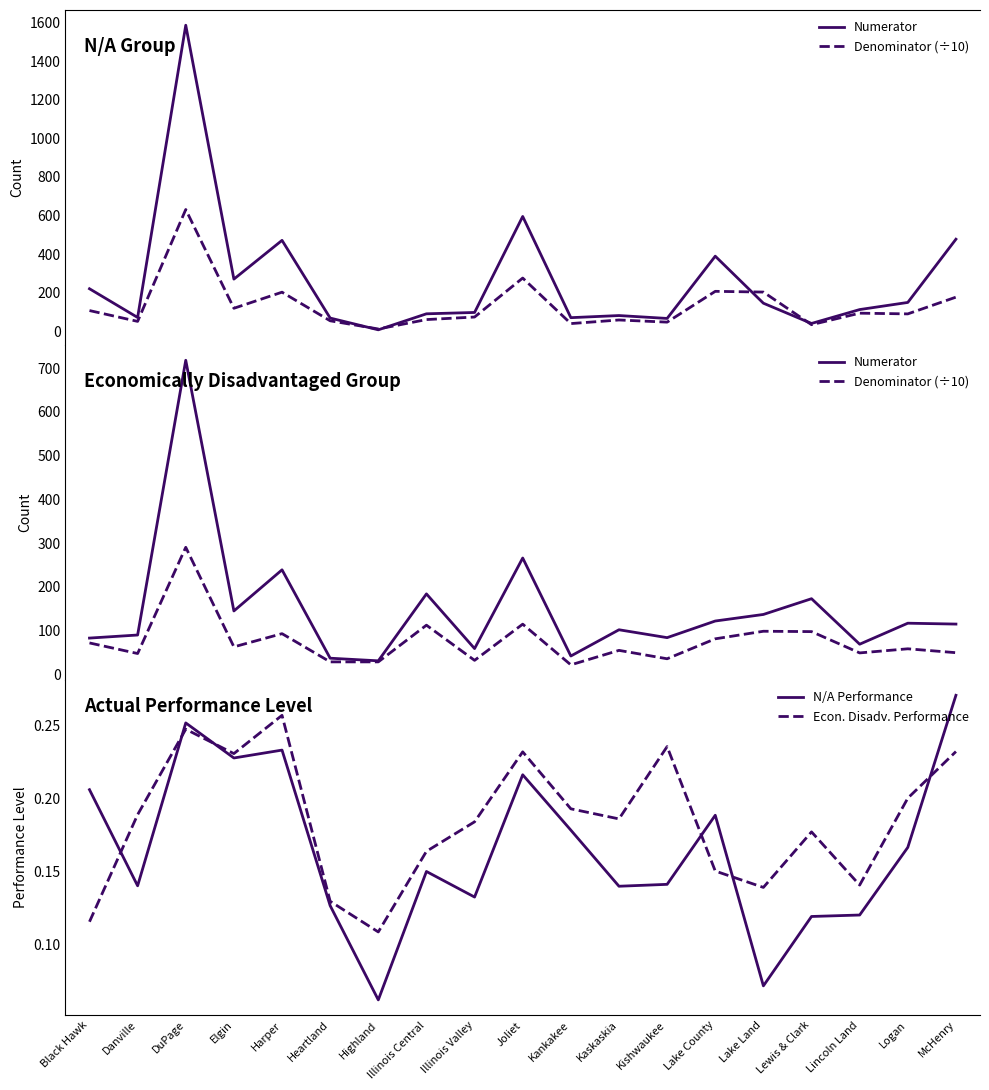

Reading left to right, list all the values displayed in this chart.

N/A Numerator: Black Hawk=220.0	Danville=71.0	DuPage=1587.0	Elgin=270.0	Harper=471.0	Heartland=68.0	Highland=7.0	Illinois Central=90.0	Illinois Valley=97.0	Joliet=595.0	Kankakee=70.0	Kaskaskia=81.0	Kishwaukee=66.0	Lake County=389.0	Lake Land=145.0	Lewis & Clark=40.0	Lincoln Land=112.0	Logan=149.0	McHenry=477.0
N/A Denominator (÷10): Black Hawk=106.9	Danville=50.7	DuPage=631.1	Elgin=118.7	Harper=202.2	Heartland=53.8	Highland=11.3	Illinois Central=60.1	Illinois Valley=73.3	Joliet=275.5	Kankakee=39.3	Kaskaskia=58.0	Kishwaukee=46.8	Lake County=206.6	Lake Land=202.8	Lewis & Clark=33.6	Lincoln Land=93.3	Logan=89.6	McHenry=176.4
Econ. Disadv. Numerator: Black Hawk=83.0	Danville=90.0	DuPage=718.0	Elgin=145.0	Harper=239.0	Heartland=37.0	Highland=31.0	Illinois Central=184.0	Illinois Valley=59.0	Joliet=266.0	Kankakee=42.0	Kaskaskia=102.0	Kishwaukee=84.0	Lake County=122.0	Lake Land=137.0	Lewis & Clark=173.0	Lincoln Land=69.0	Logan=117.0	McHenry=115.0
Econ. Disadv. Denominator (÷10): Black Hawk=71.9	Danville=47.7	DuPage=290.5	Elgin=62.9	Harper=93.1	Heartland=28.6	Highland=28.6	Illinois Central=112.5	Illinois Valley=32.1	Joliet=114.8	Kankakee=21.8	Kaskaskia=54.9	Kishwaukee=35.7	Lake County=81.3	Lake Land=98.6	Lewis & Clark=97.8	Lincoln Land=49.1	Logan=58.5	McHenry=49.6
N/A Performance: Black Hawk=0.2	Danville=0.1	DuPage=0.3	Elgin=0.2	Harper=0.2	Heartland=0.1	Highland=0.1	Illinois Central=0.1	Illinois Valley=0.1	Joliet=0.2	Kankakee=0.2	Kaskaskia=0.1	Kishwaukee=0.1	Lake County=0.2	Lake Land=0.1	Lewis & Clark=0.1	Lincoln Land=0.1	Logan=0.2	McHenry=0.3
Econ. Disadv. Performance: Black Hawk=0.1	Danville=0.2	DuPage=0.2	Elgin=0.2	Harper=0.3	Heartland=0.1	Highland=0.1	Illinois Central=0.2	Illinois Valley=0.2	Joliet=0.2	Kankakee=0.2	Kaskaskia=0.2	Kishwaukee=0.2	Lake County=0.2	Lake Land=0.1	Lewis & Clark=0.2	Lincoln Land=0.1	Logan=0.2	McHenry=0.2